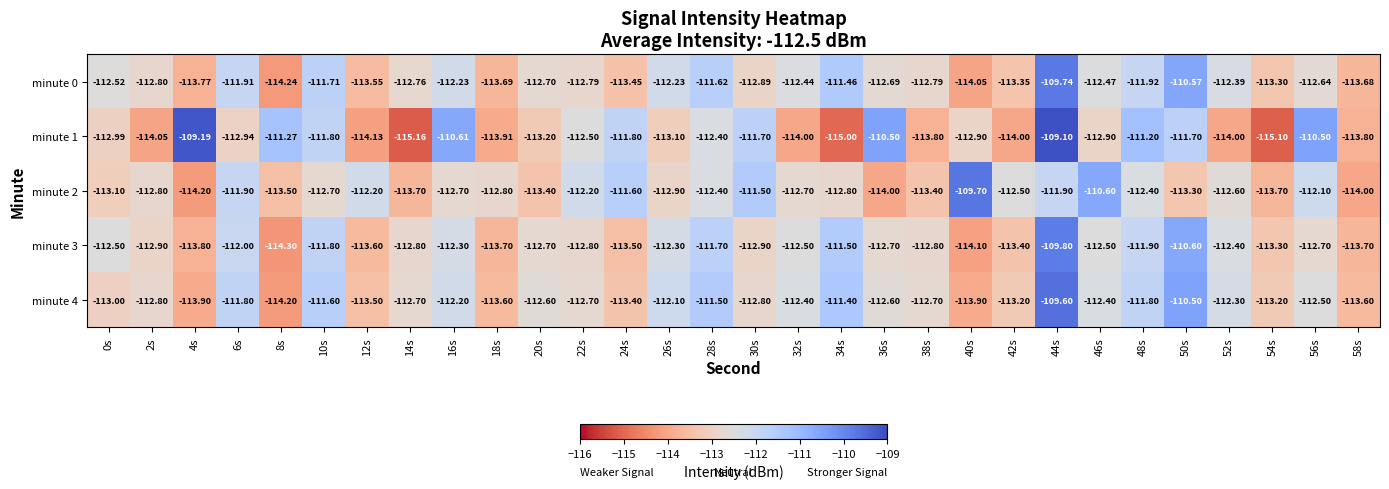

At how many categories does at least one series exceed -111?

8